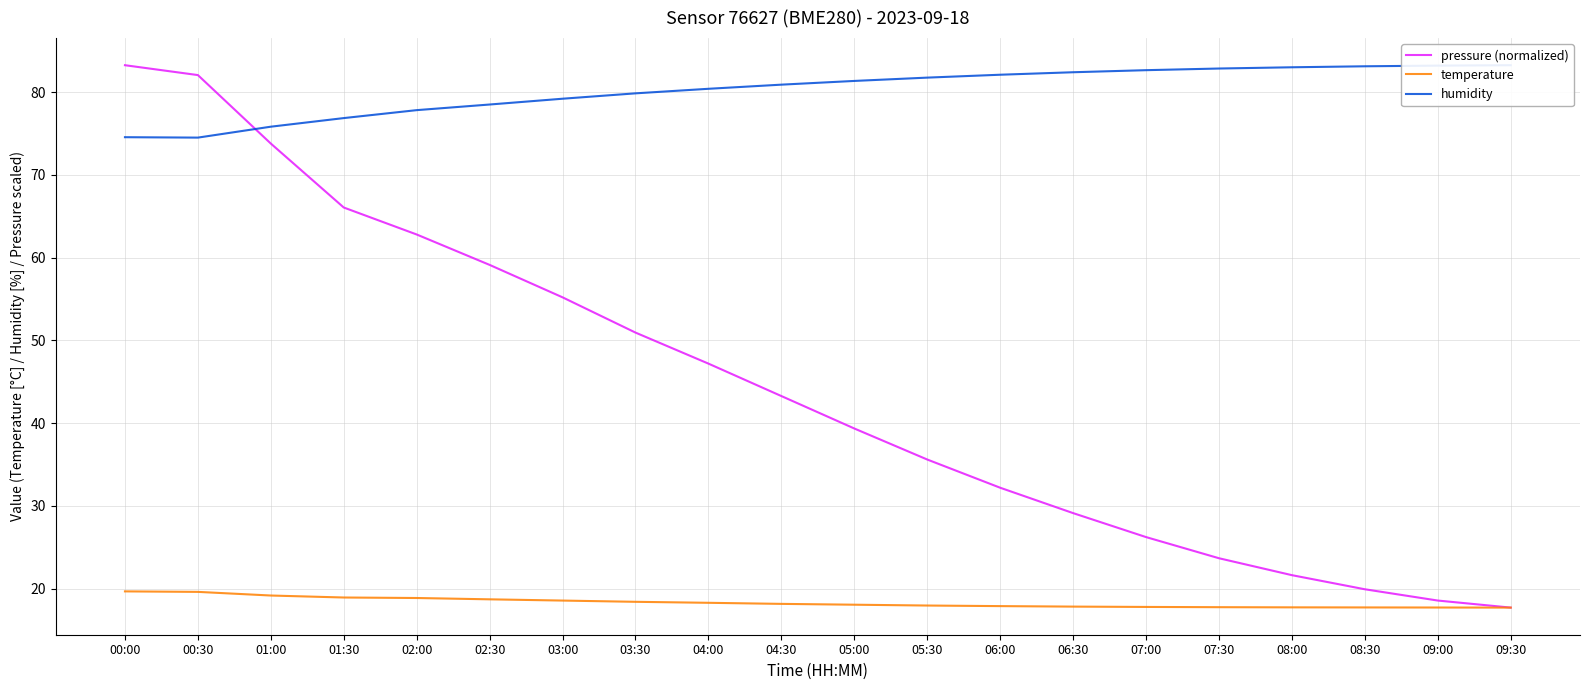

Where is the first local minimum for humidity?

00:30